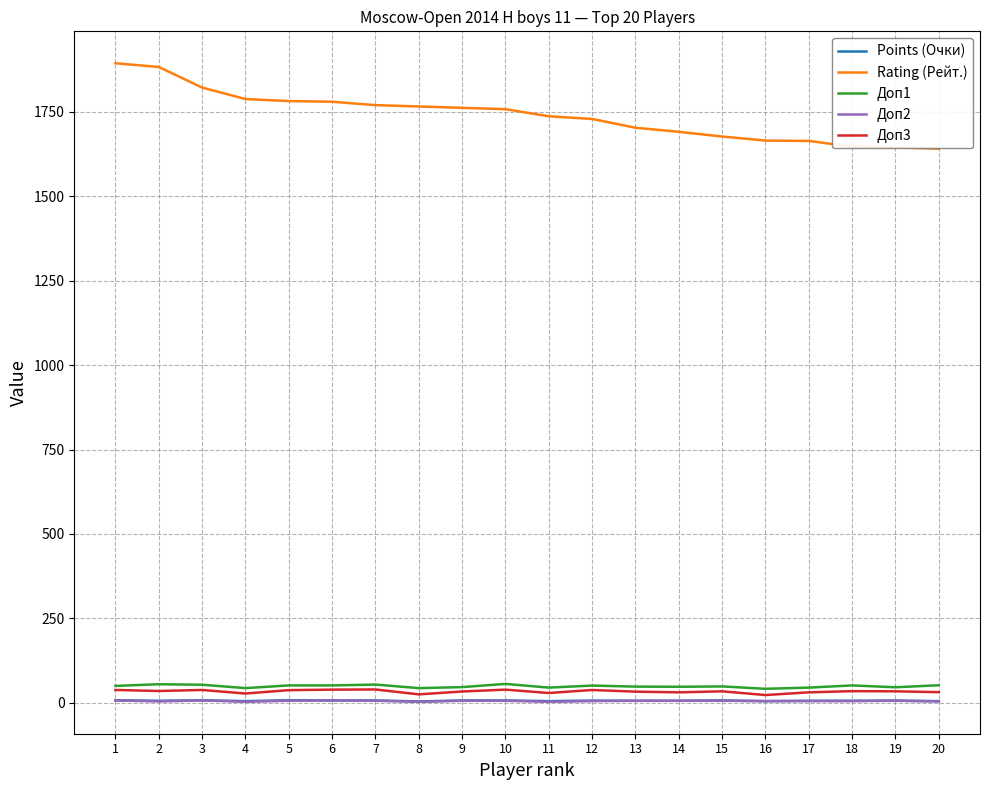

Is the value of Rating (Рейт.) at 4 greater than the value of Доп2 at 18?

Yes